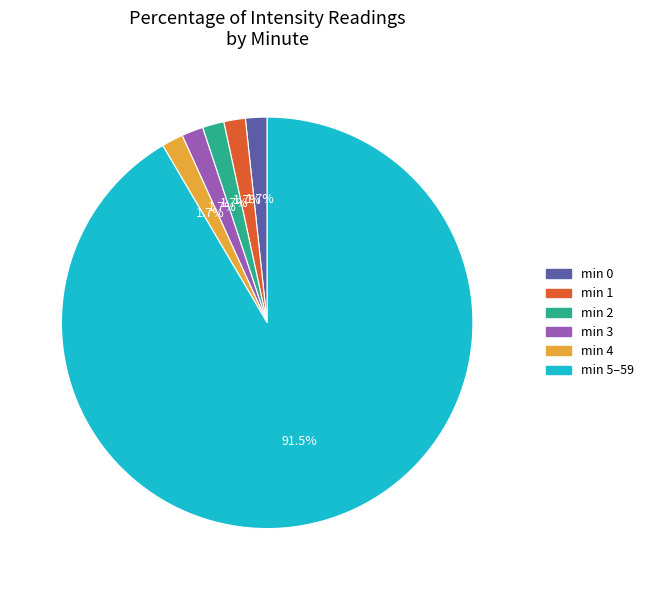

Does any single category account for the majority?

Yes